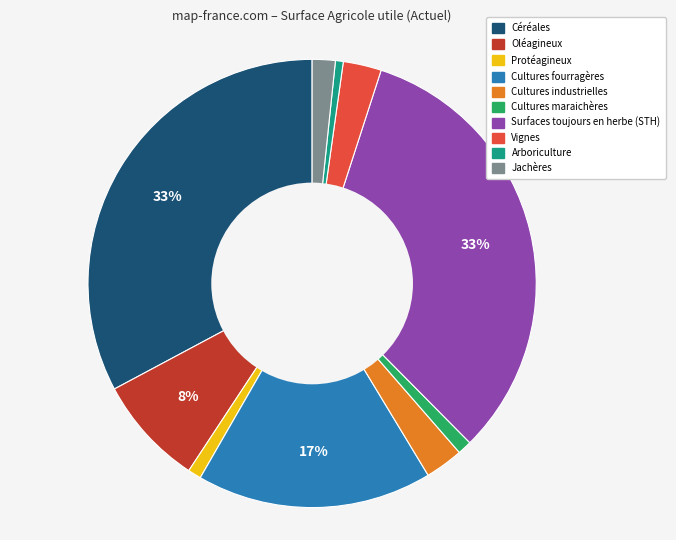

Is there any slice that represents more than half of the pie?

No